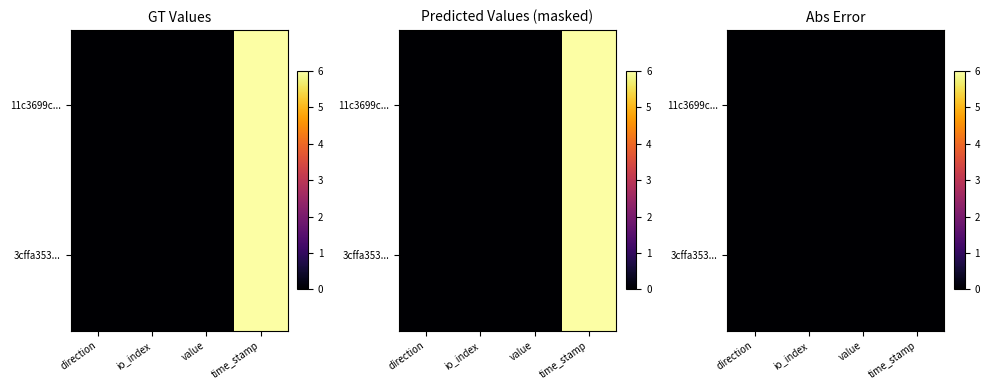

List the series in order of their peak value, lowest first.

3cffa35363ec5635bf17a533594648acd62c58e, 11c3699c684a2e317f031f1dfe527b13d441474